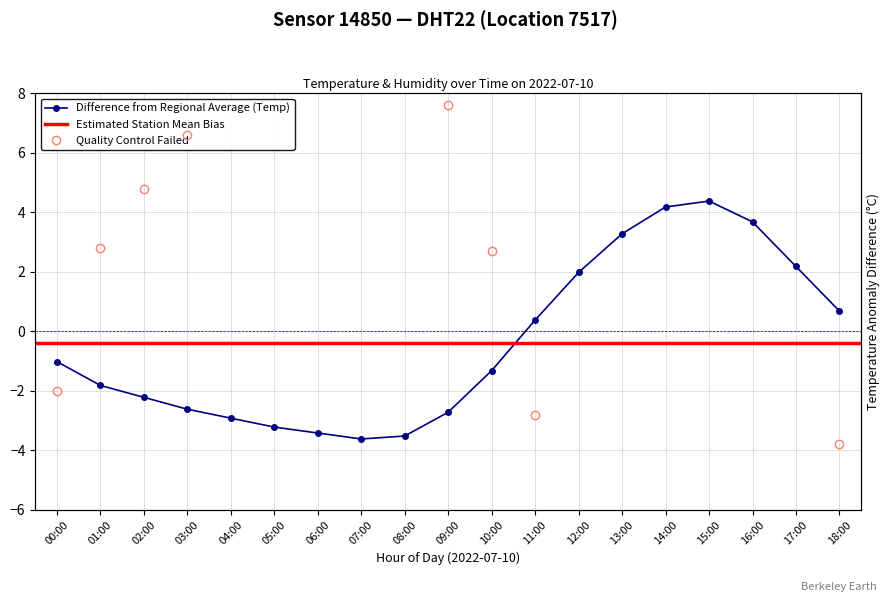

What is the label of the 17th point from the left?

16:00